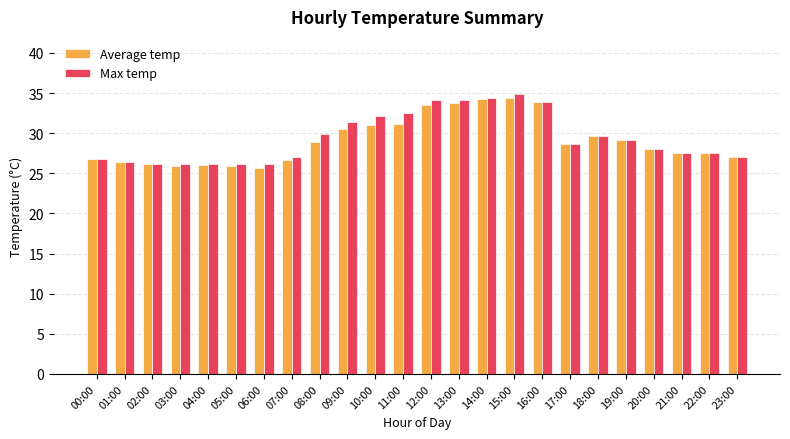

What are all the series names shown in the legend?

Average temp, Max temp